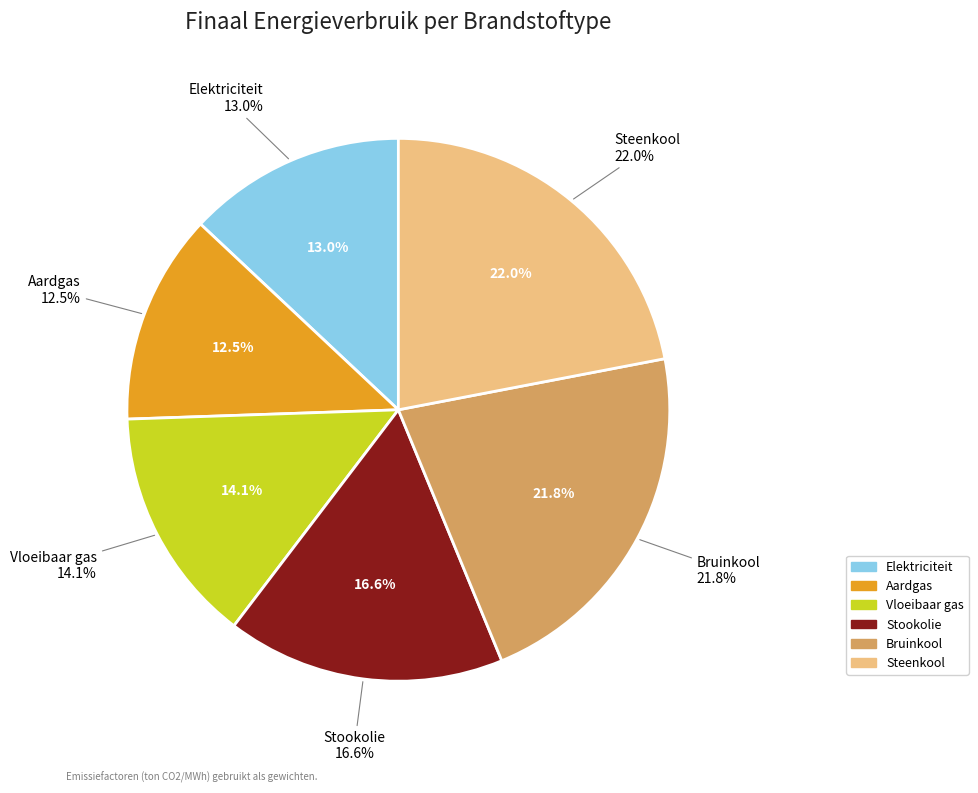

Is it true that Vloeibaar gas is 14% of the pie?

True